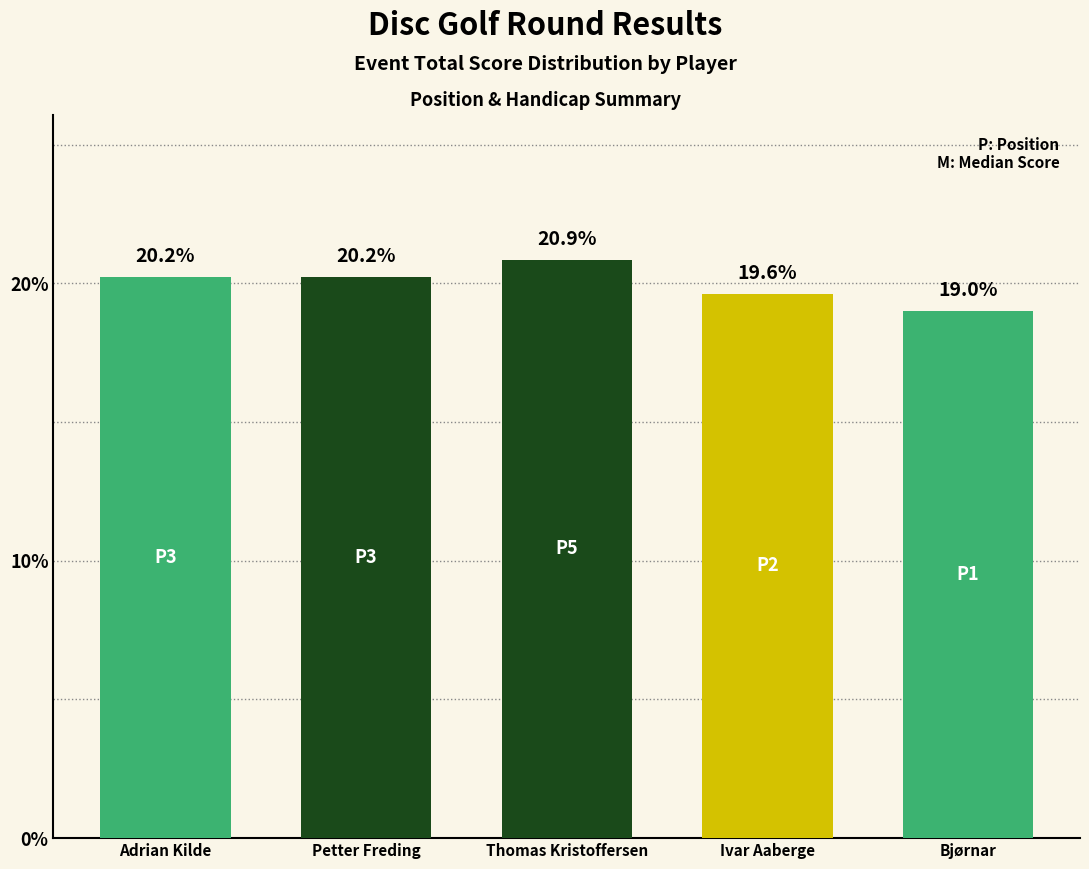

What is the minimum value shown in the chart?

19.0